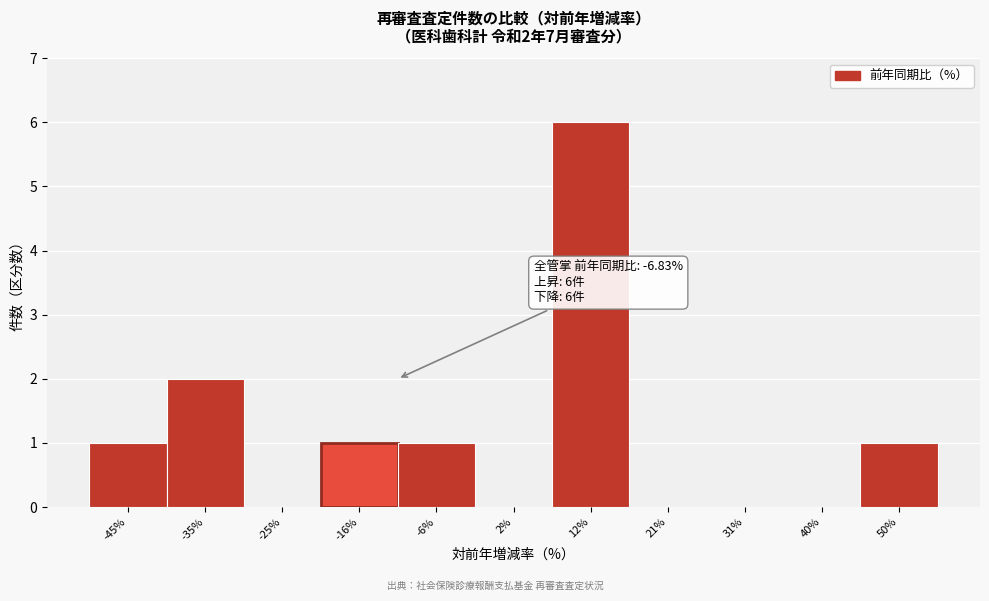

Reading left to right, list all the values displayed in this chart.

-45%=1	-35%=2	-25%=0	-16%=1	-6%=1	2%=0	12%=6	21%=0	31%=0	40%=0	50%=1